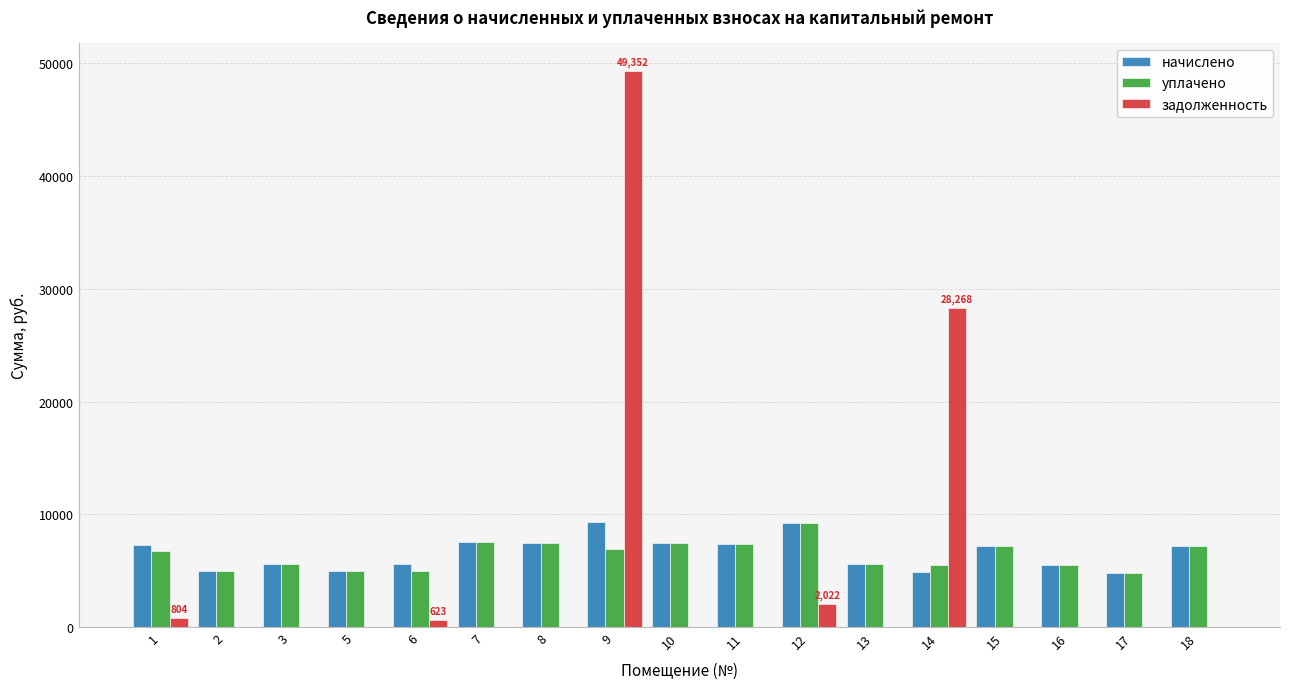

Which series has the largest range (max minus min)?

задолженность